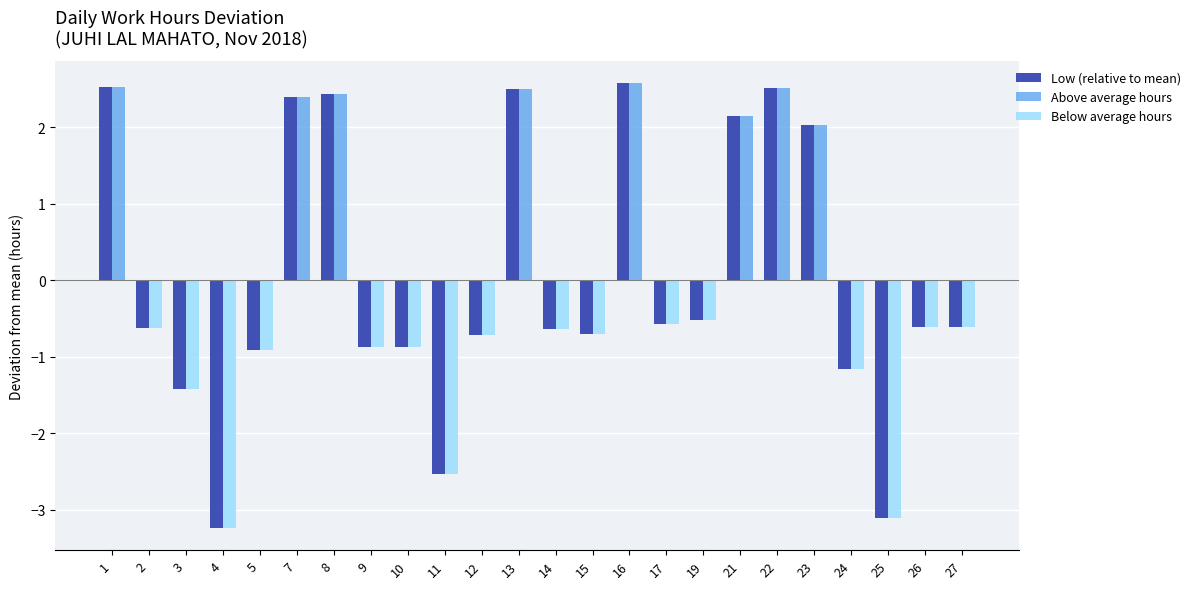

True or false: Above average hours has a value of 1.4 at 15.

False